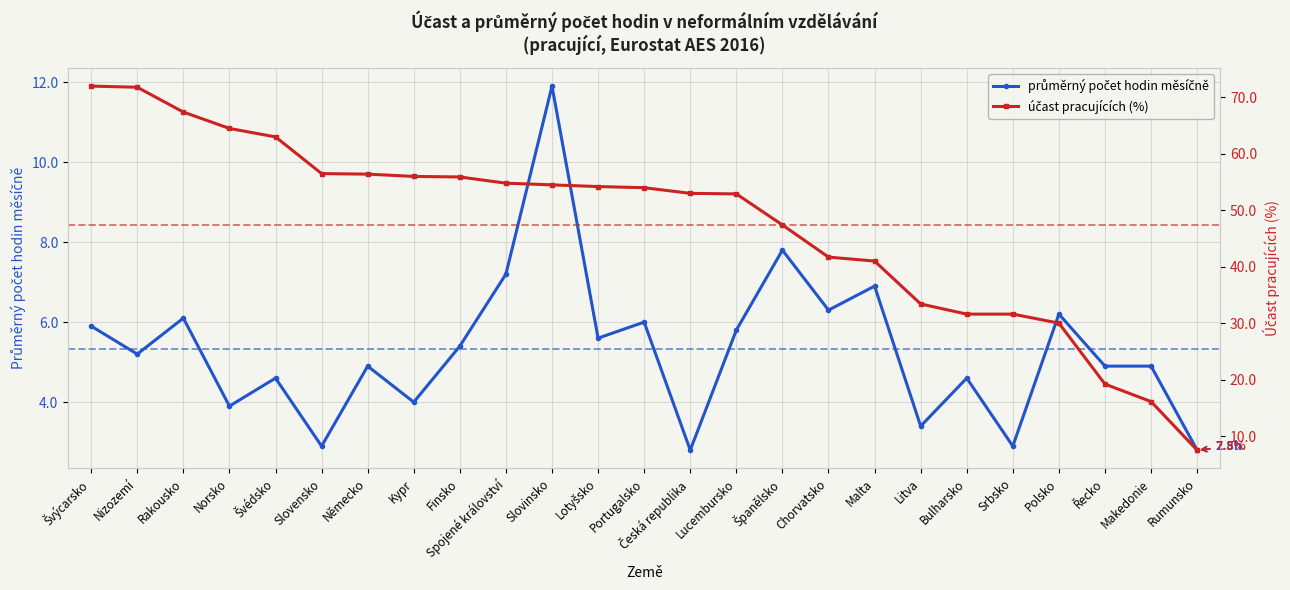

True or false: účast pracujících (%) has more than 1 interior local peaks.

False